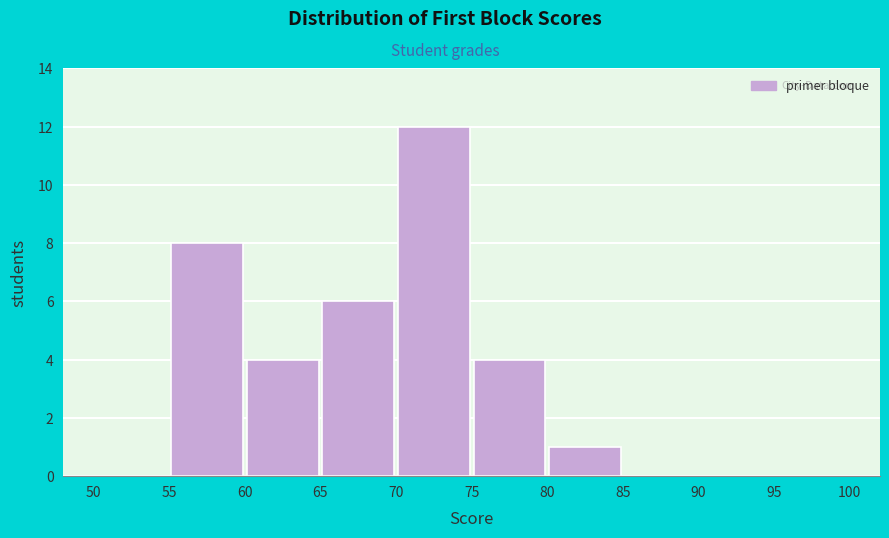

How tall is the bar that spans 80 to 85 on the x-axis? The values are not printed on the chart, so give them approximately, as read against the axis.

1